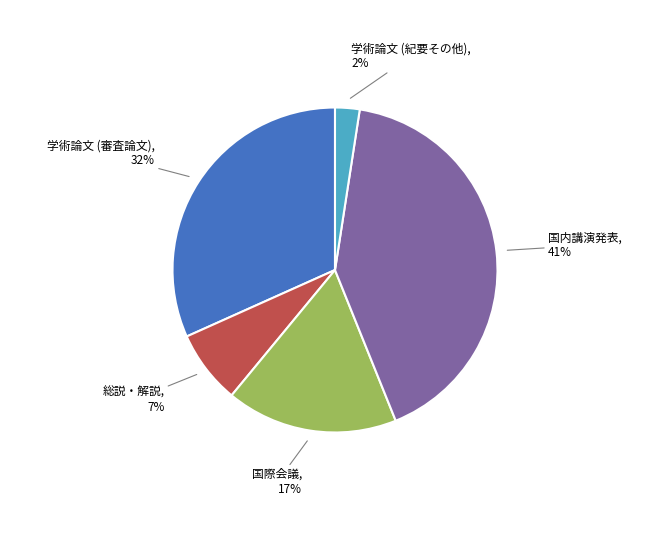

The 学術論文 (審査論文) slice represents 39% of the pie. True or false?

False